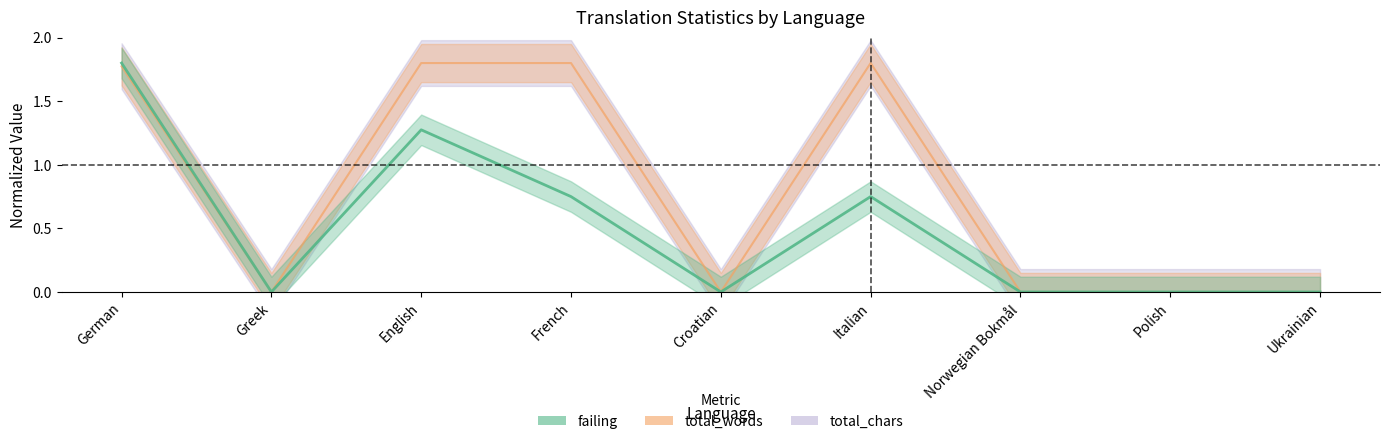

Between French and German, which is larger?

German